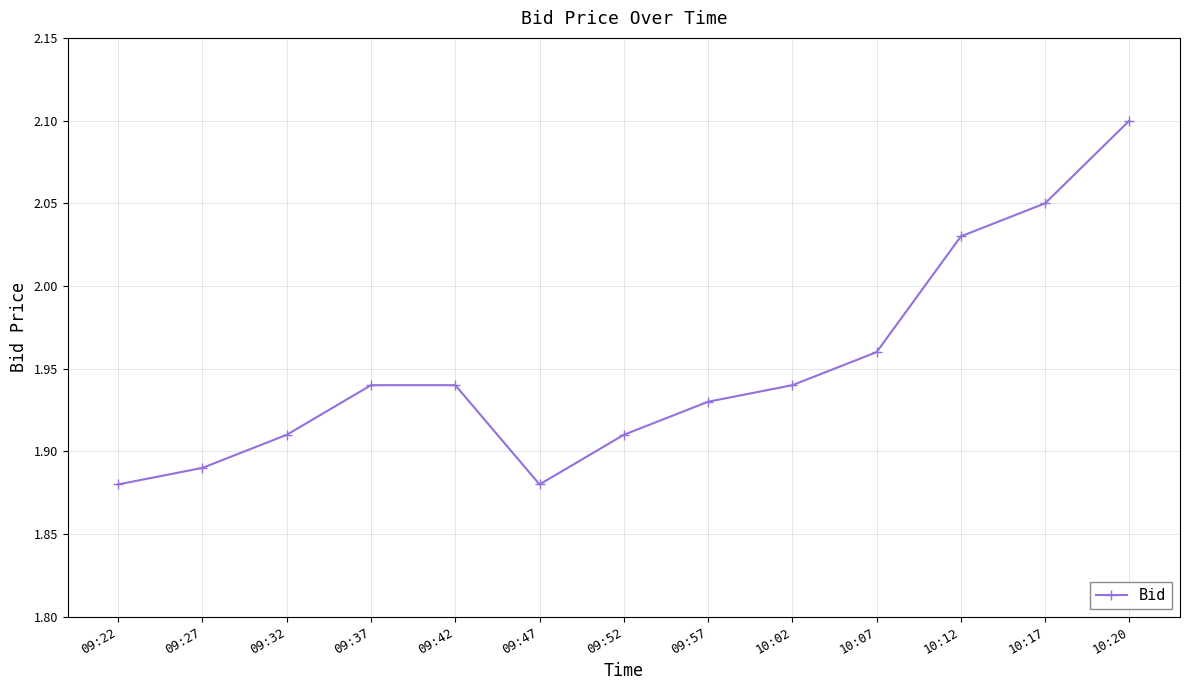

At which category does the chart reach its peak across all series?

10:20